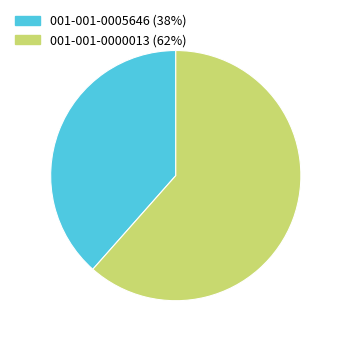

What is the ratio of the value at 001-001-0005646 to the value at 001-001-0000013?

0.6